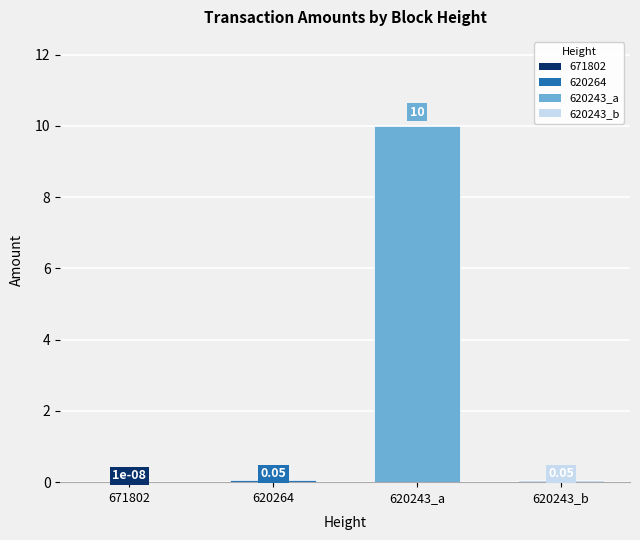

Between 671802 and 620264, which is larger?

620264